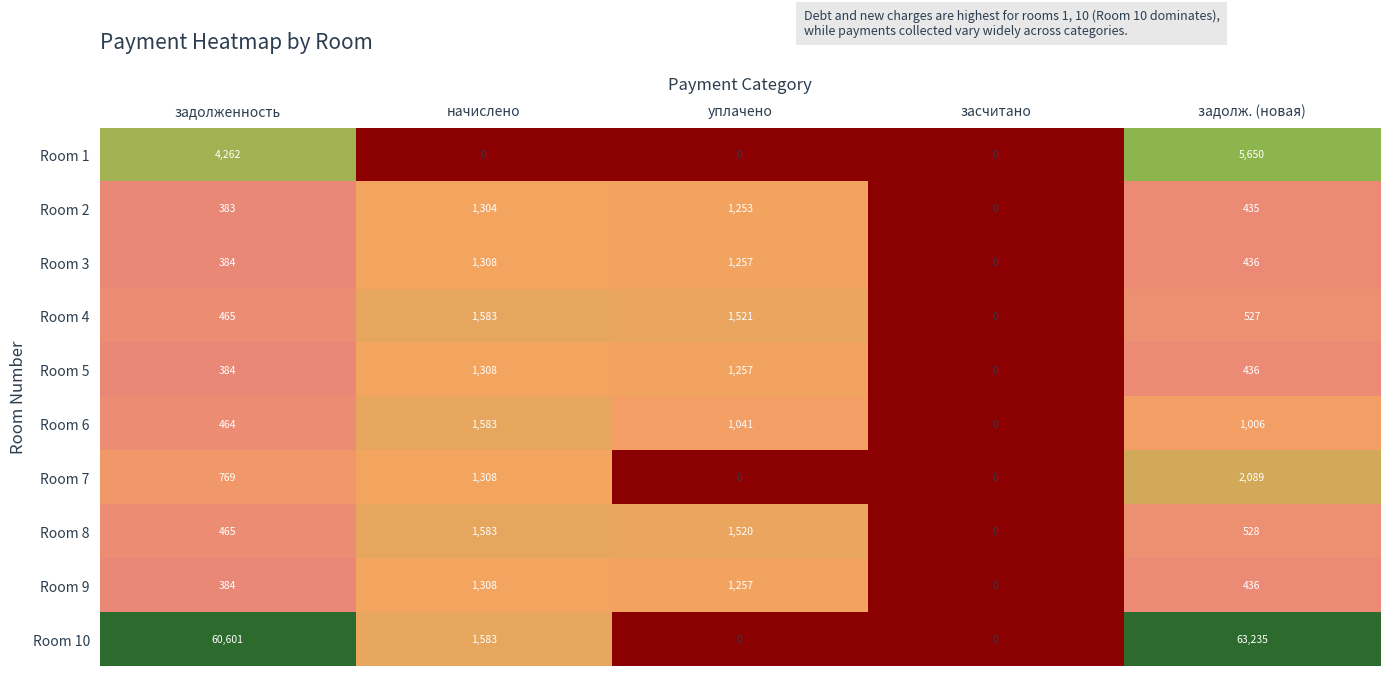

At how many categories does at least one series exceed 6?

4